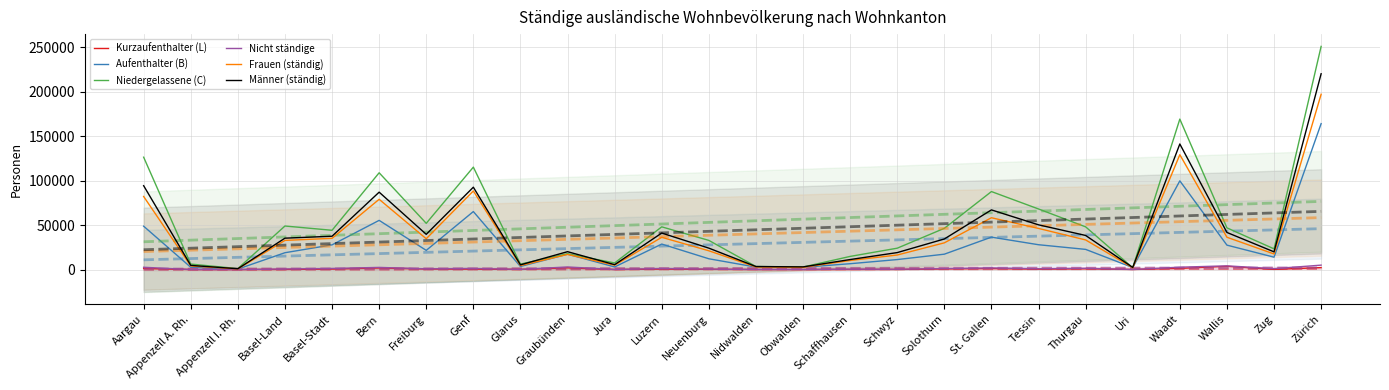

What position from the left is Appenzell A. Rh.?

2